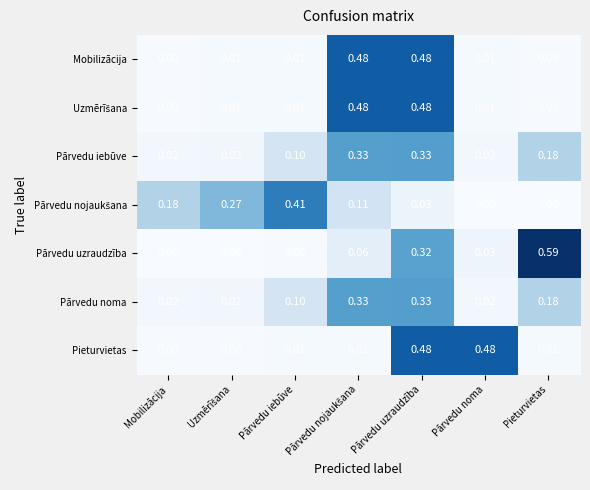

Which series has the widest spread of values?

Pārvedu uzraudzība